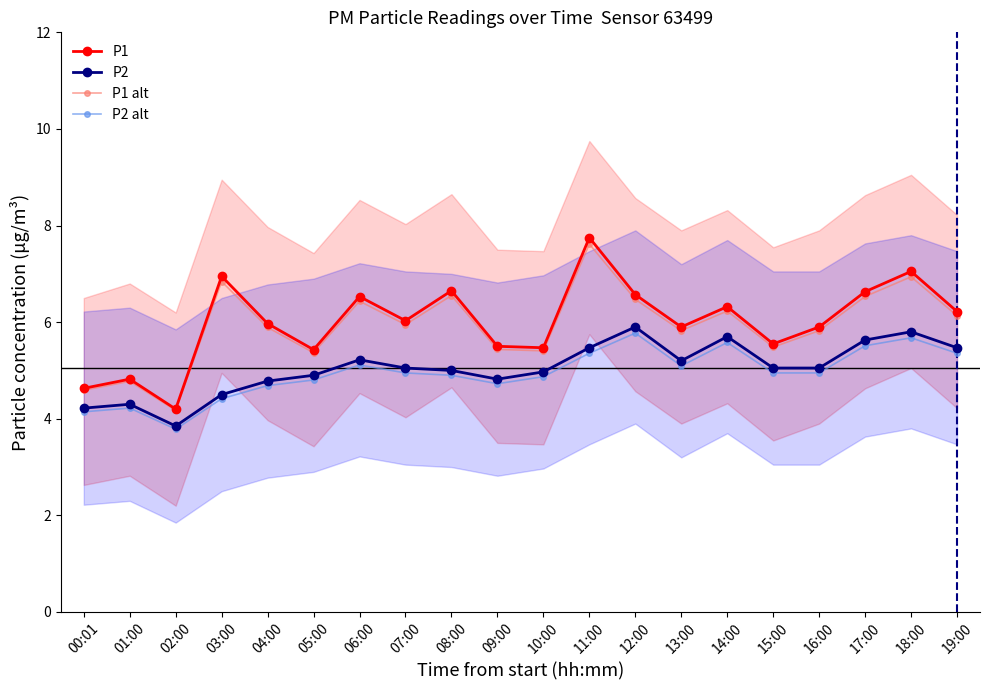

Which category has the highest value across all series?

11:00